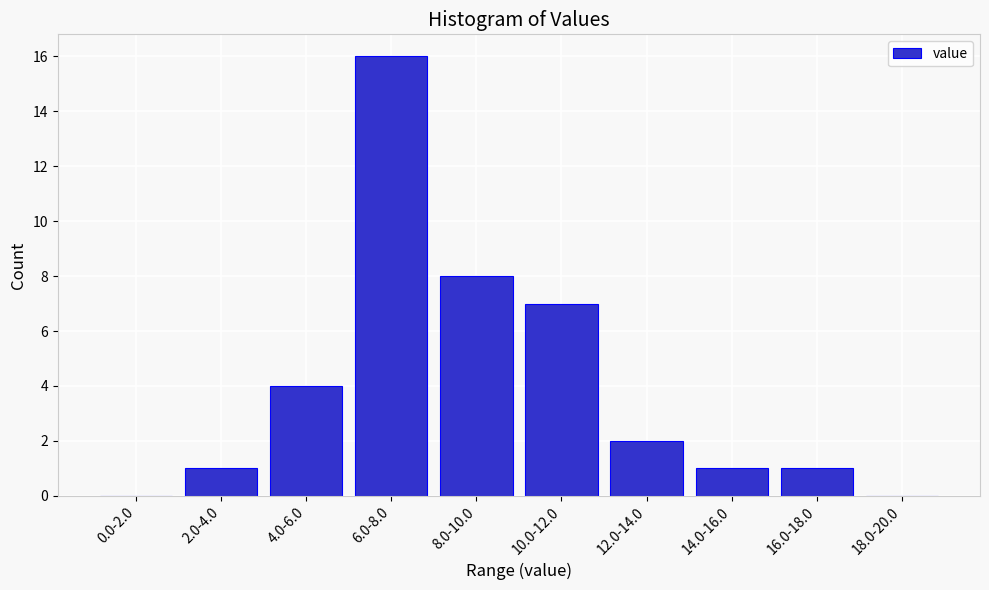

Reading right to left, what are all the values shown in this chart?

18.0-20.0=0	16.0-18.0=1	14.0-16.0=1	12.0-14.0=2	10.0-12.0=7	8.0-10.0=8	6.0-8.0=16	4.0-6.0=4	2.0-4.0=1	0.0-2.0=0